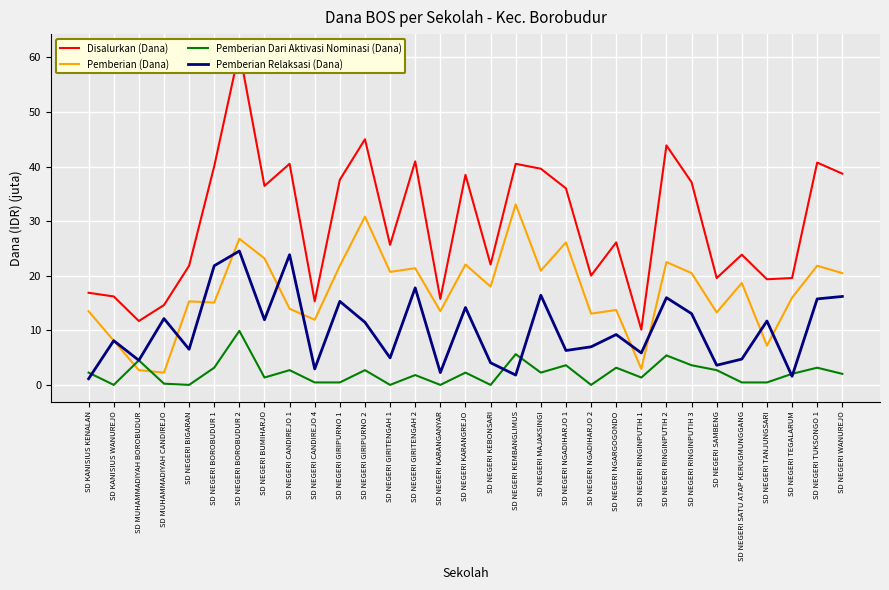

True or false: Pemberian Dari Aktivasi Nominasi (Dana) has a value of 0.0 at SD NEGERI BIGARAN.

True